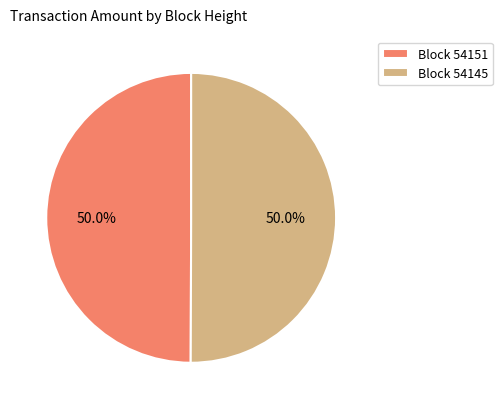

Count the number of slices in the pie.

2